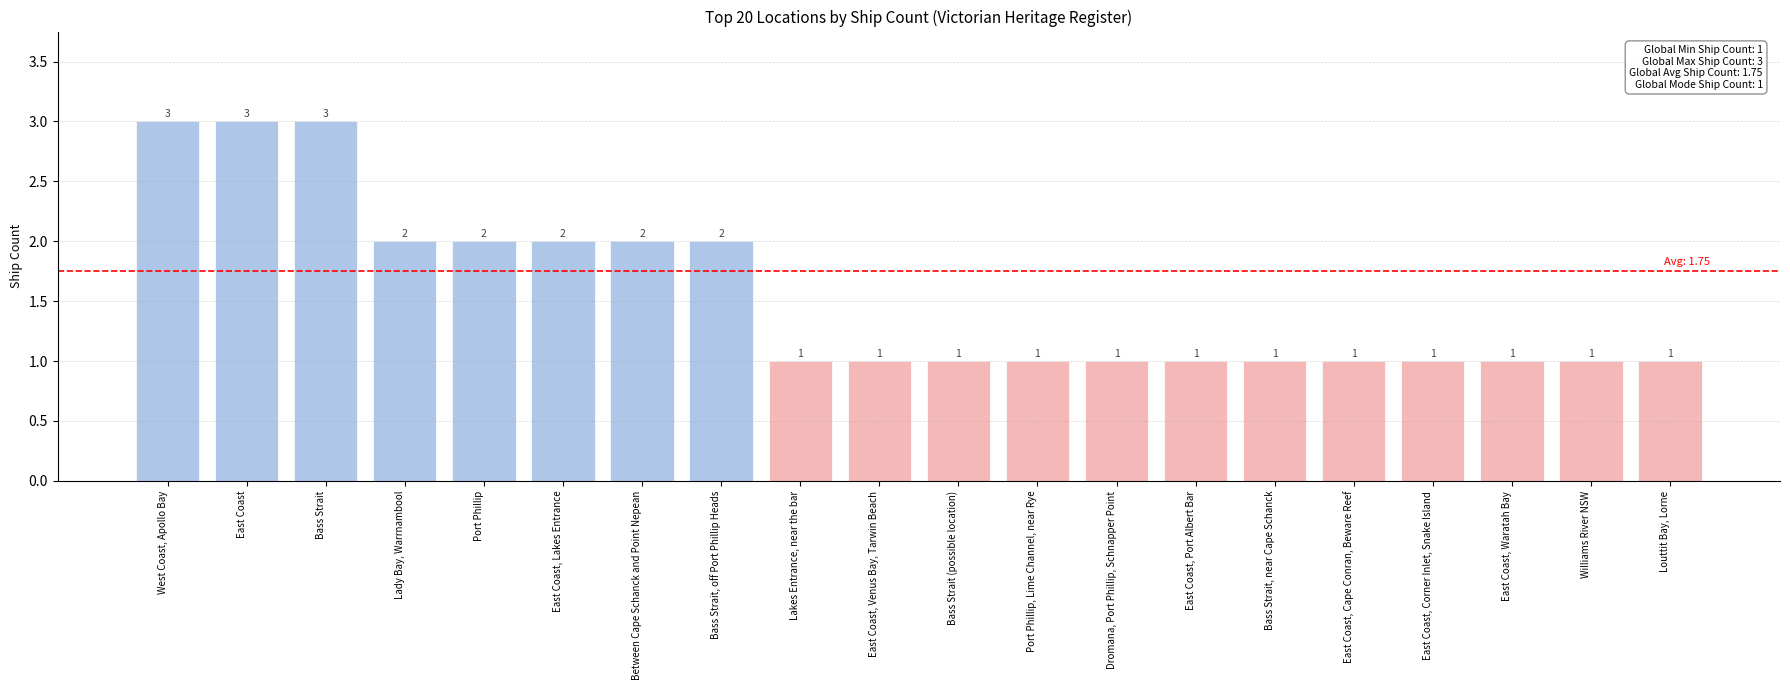

How many categories are shown in the chart?

20